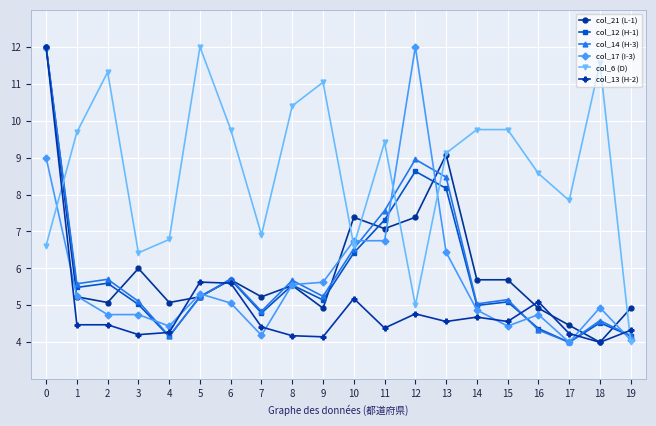

Between 6 and 19, which series saw the biggest shift?

col_6 (D)